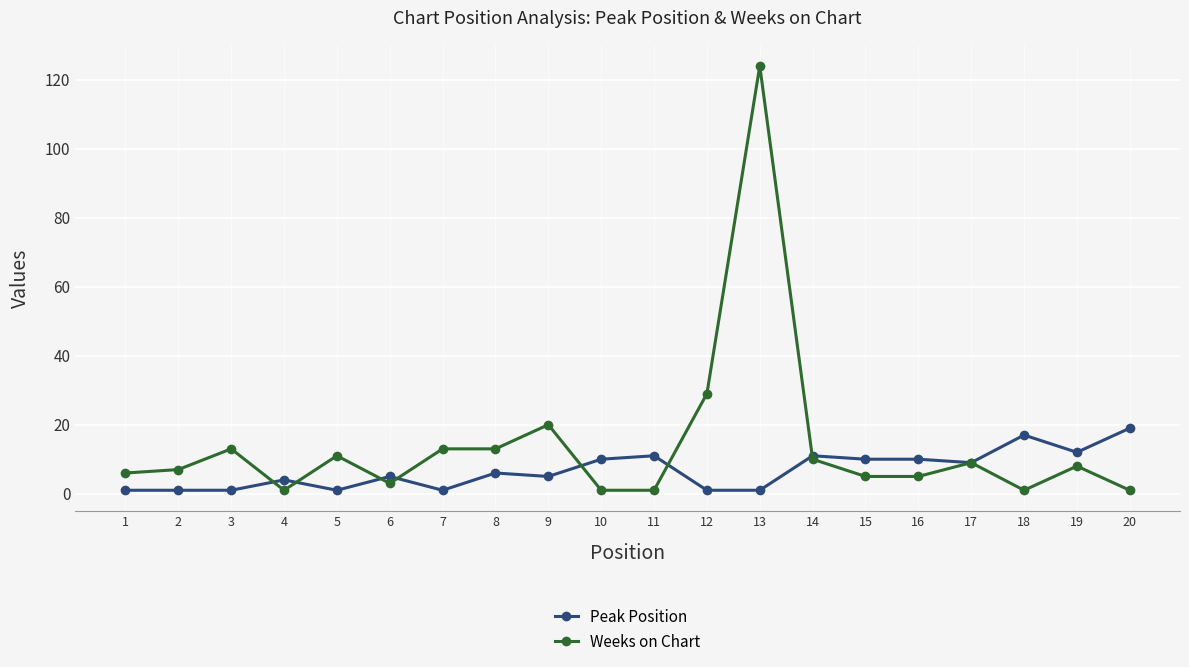

True or false: Weeks on Chart has more than 2 points higher than both neighbors.

True